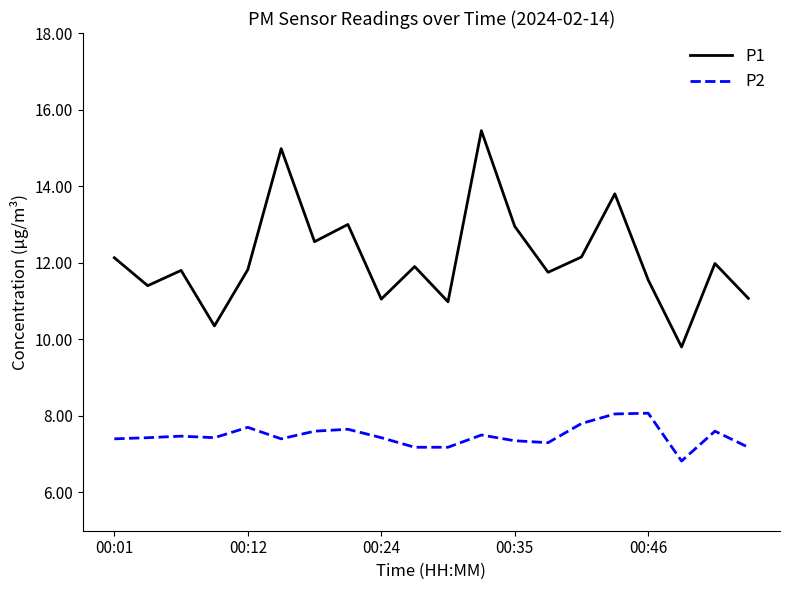

List the series in order of their peak value, highest first.

P1, P2